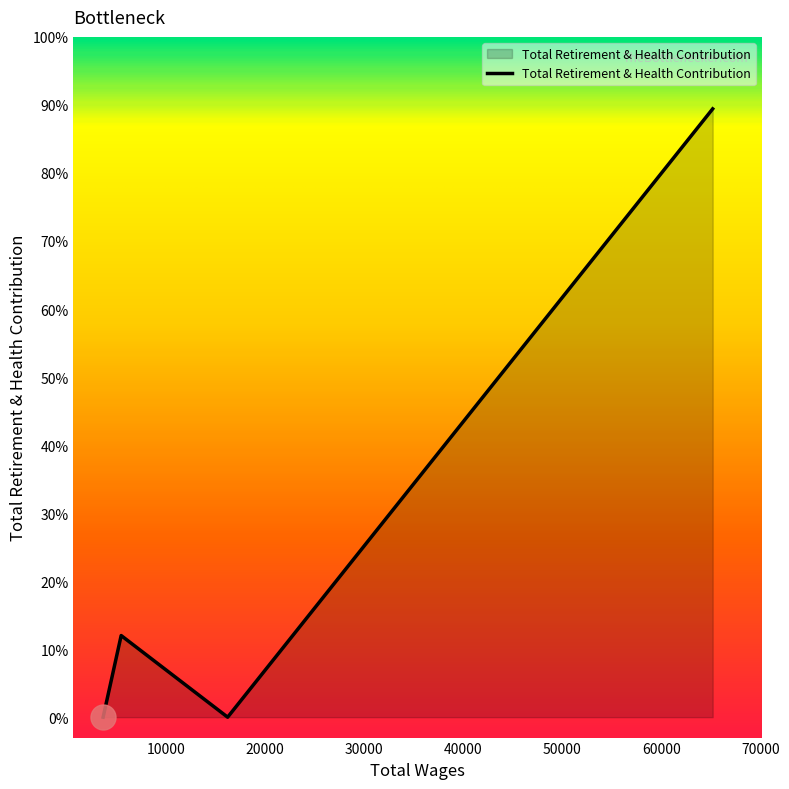

Does the chart display data point markers on the line(s)?

No